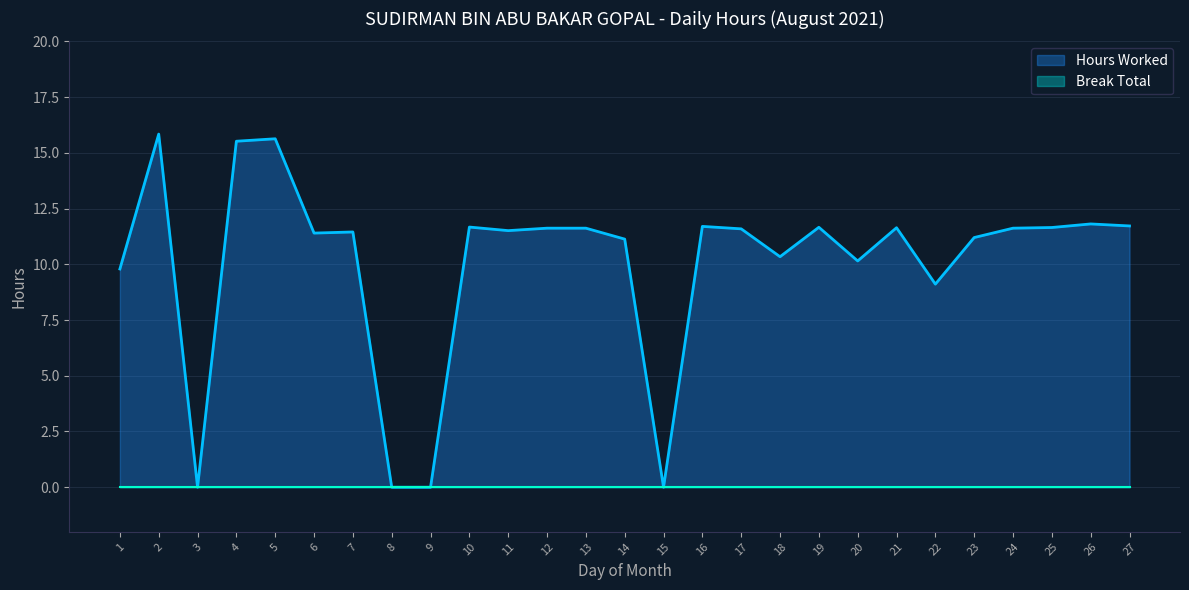

What is the approximate value at 1?

9.8